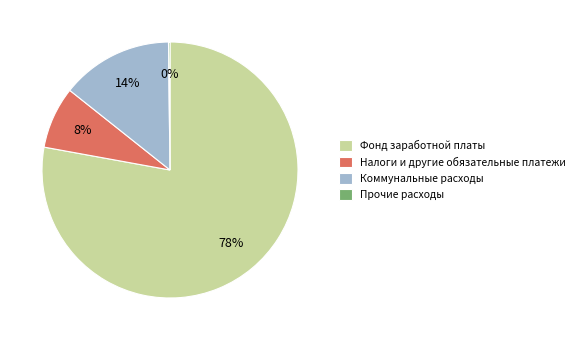

The Коммунальные расходы slice represents 5% of the pie. True or false?

False